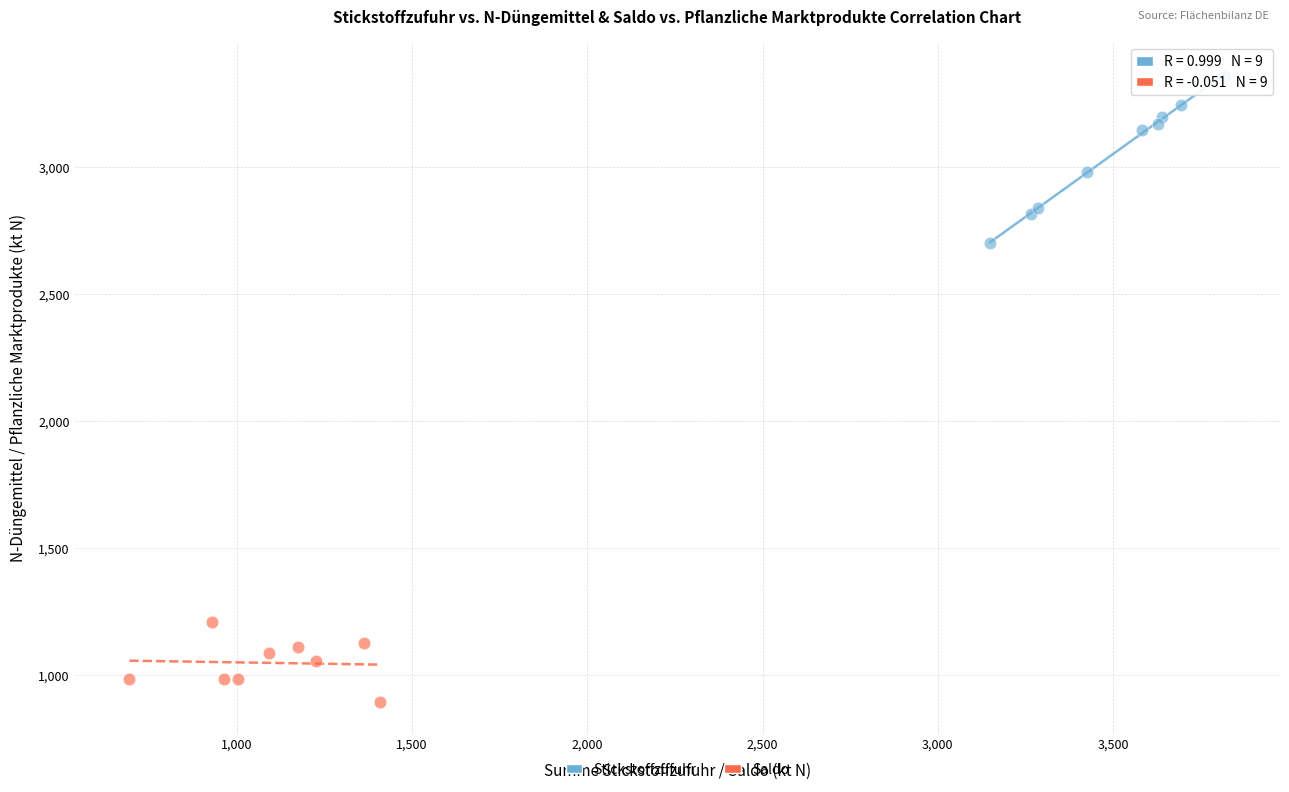

Which series has the largest Y range (max minus min)?

Stickstoffzufuhr